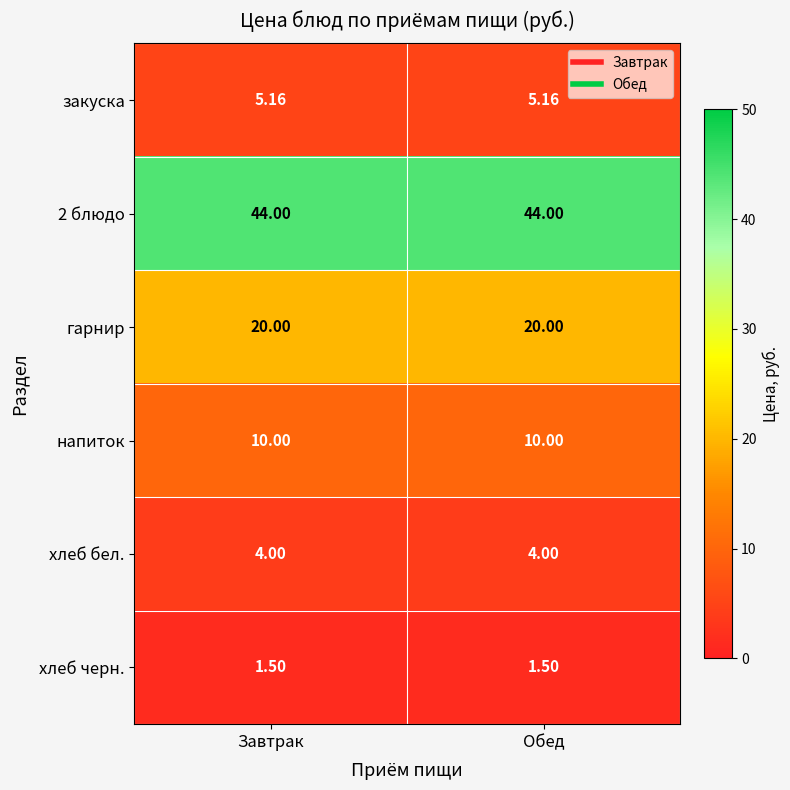

How many distinct data groups are displayed?

6